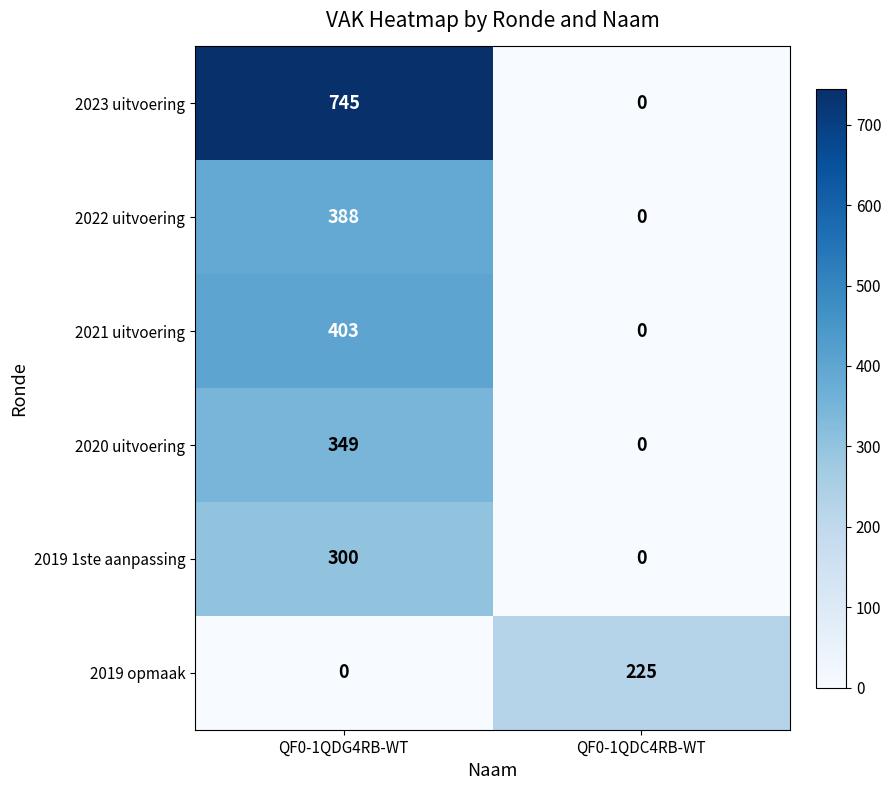

Reading left to right, transcribe all the data shown in this chart.

2023 uitvoering: QF0-1QDG4RB-WT=745	QF0-1QDC4RB-WT=0
2022 uitvoering: QF0-1QDG4RB-WT=388	QF0-1QDC4RB-WT=0
2021 uitvoering: QF0-1QDG4RB-WT=403	QF0-1QDC4RB-WT=0
2020 uitvoering: QF0-1QDG4RB-WT=349	QF0-1QDC4RB-WT=0
2019 1ste aanpassing: QF0-1QDG4RB-WT=300	QF0-1QDC4RB-WT=0
2019 opmaak: QF0-1QDG4RB-WT=0	QF0-1QDC4RB-WT=225